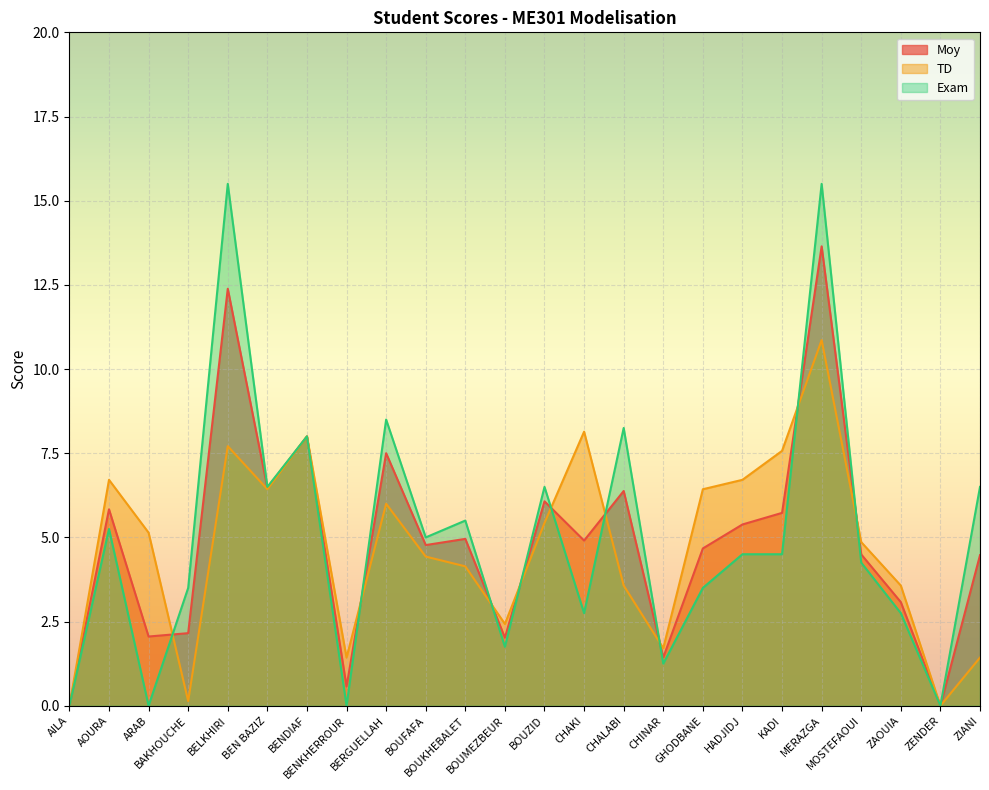

True or false: Moy and TD cross at least once.

True